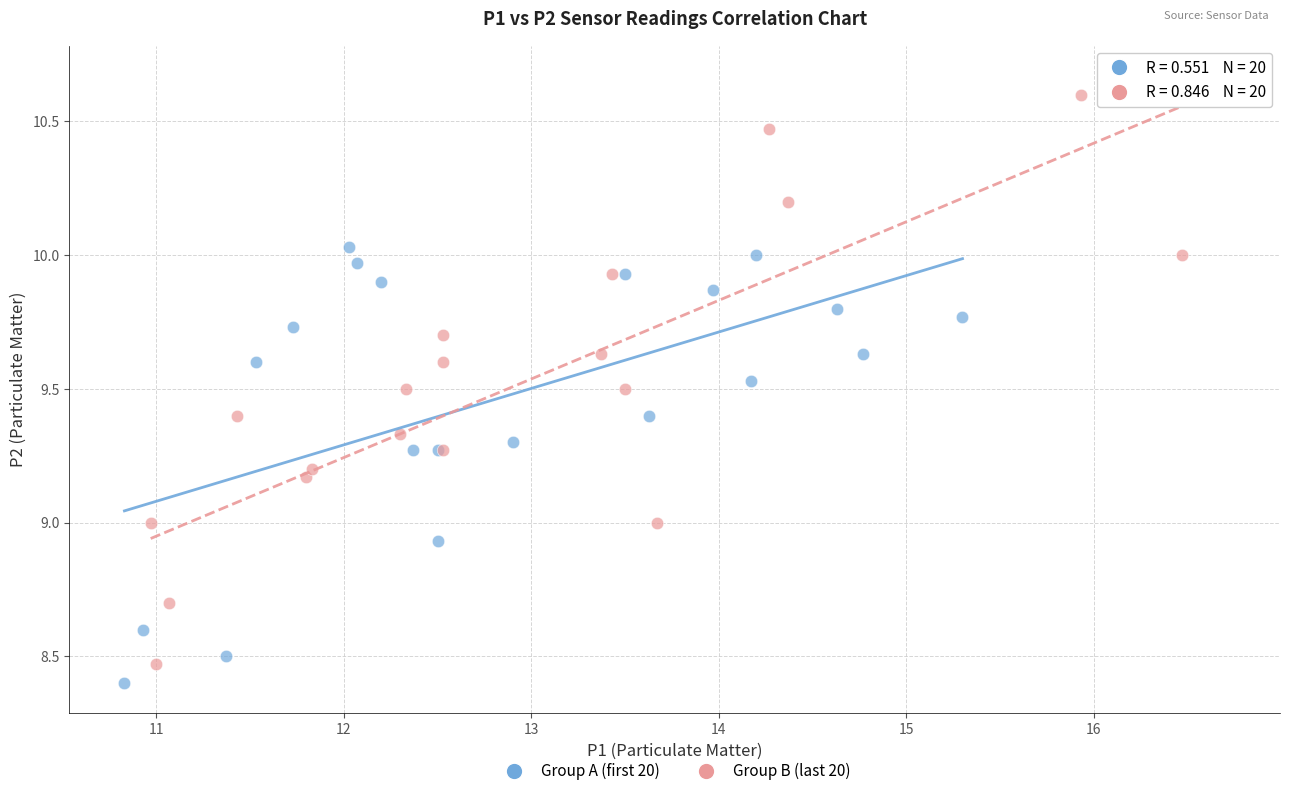

What are all the series names shown in the legend?

Group A (first 20), Group B (last 20)